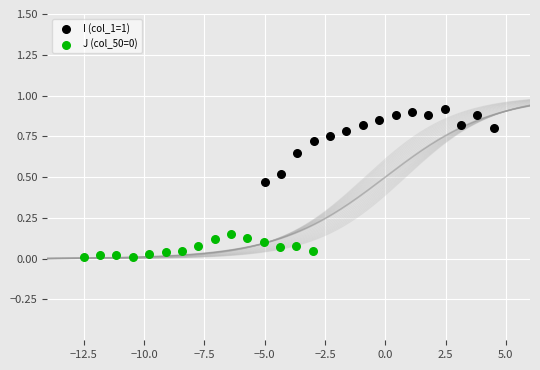

Which series has the widest spread of Y values?

I (col_1=1)